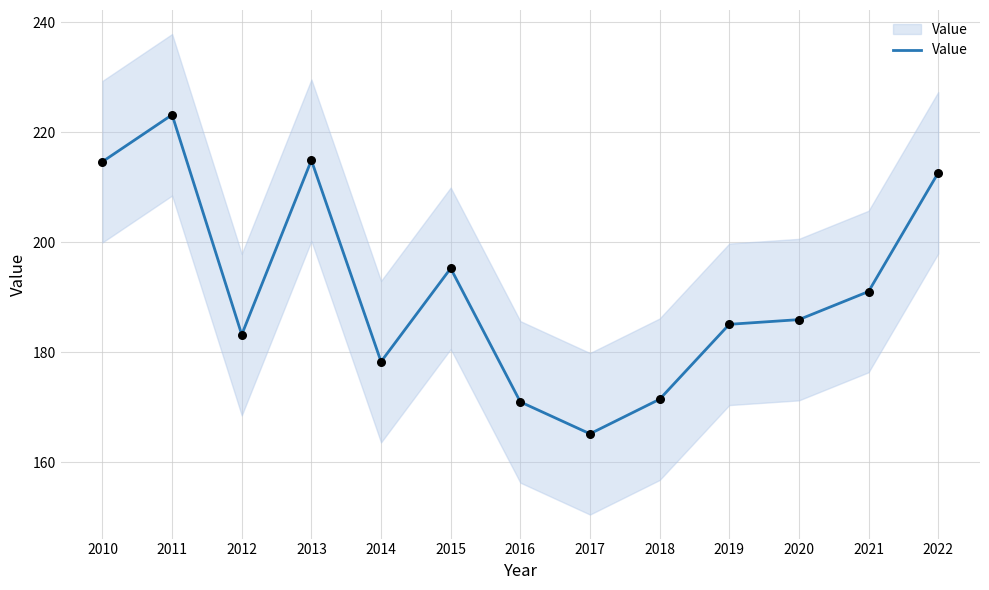

What is the change in value from 2017 to 2020?

+20.8